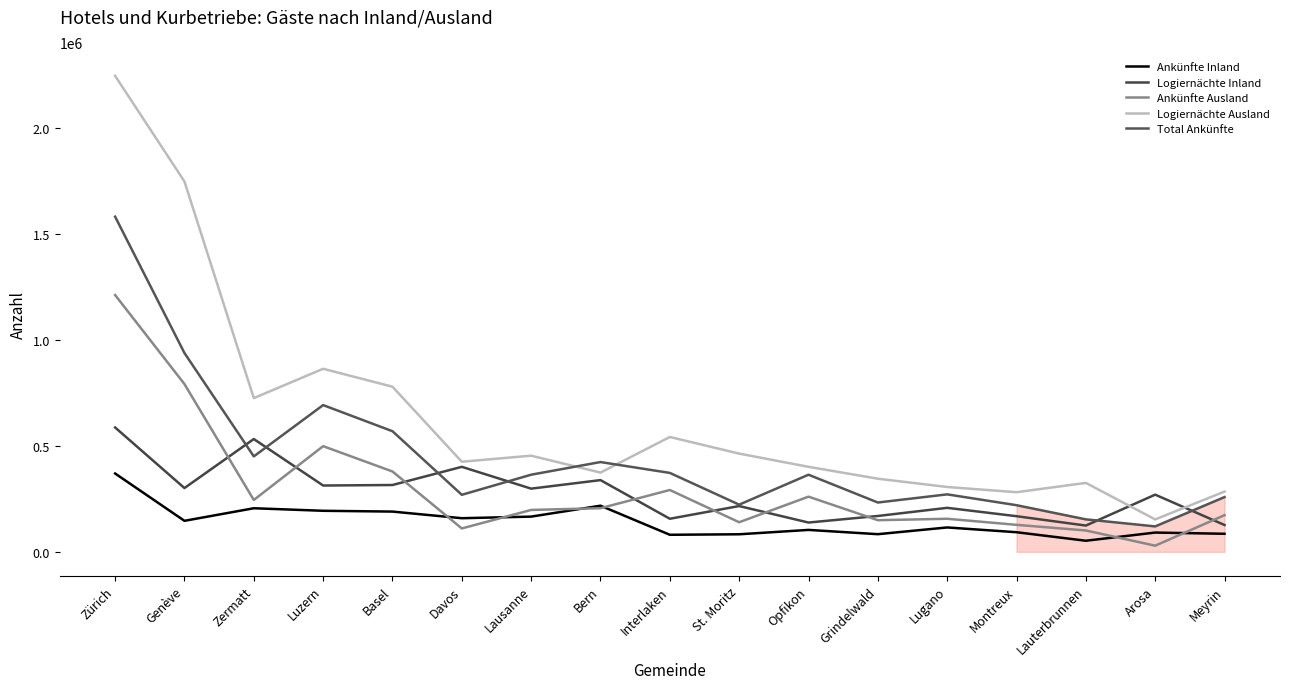

What is the average value of the Logiernächte Ausland series?

629807